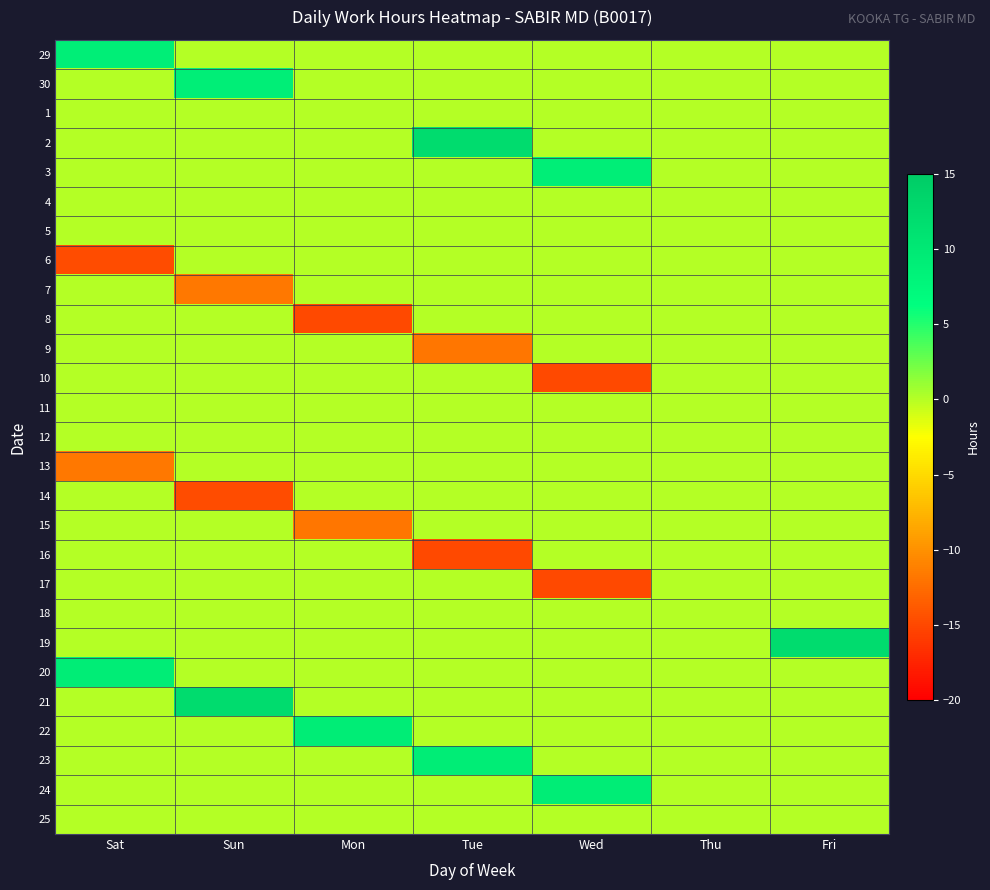

Reading left to right, list all the values displayed in this chart.

29: Sat=9.1	Sun=0.0	Mon=0.0	Tue=0.0	Wed=0.0	Thu=0.0	Fri=0.0
30: Sat=0.0	Sun=9.1	Mon=0.0	Tue=0.0	Wed=0.0	Thu=0.0	Fri=0.0
1: Sat=0.0	Sun=0.0	Mon=0.0	Tue=0.0	Wed=0.0	Thu=0.0	Fri=0.0
2: Sat=0.0	Sun=0.0	Mon=0.0	Tue=12.1	Wed=0.0	Thu=0.0	Fri=0.0
3: Sat=0.0	Sun=0.0	Mon=0.0	Tue=0.0	Wed=9.1	Thu=0.0	Fri=0.0
4: Sat=0.0	Sun=0.0	Mon=0.0	Tue=0.0	Wed=0.0	Thu=0.0	Fri=0.0
5: Sat=0.0	Sun=0.0	Mon=0.0	Tue=0.0	Wed=0.0	Thu=0.0	Fri=0.0
6: Sat=-14.7	Sun=0.0	Mon=0.0	Tue=0.0	Wed=0.0	Thu=0.0	Fri=0.0
7: Sat=0.0	Sun=-11.7	Mon=0.0	Tue=0.0	Wed=0.0	Thu=0.0	Fri=0.0
8: Sat=0.0	Sun=0.0	Mon=-14.8	Tue=0.0	Wed=0.0	Thu=0.0	Fri=0.0
9: Sat=0.0	Sun=0.0	Mon=0.0	Tue=-11.8	Wed=0.0	Thu=0.0	Fri=0.0
10: Sat=0.0	Sun=0.0	Mon=0.0	Tue=0.0	Wed=-14.8	Thu=0.0	Fri=0.0
11: Sat=0.0	Sun=0.0	Mon=0.0	Tue=0.0	Wed=0.0	Thu=0.0	Fri=0.0
12: Sat=0.0	Sun=0.0	Mon=0.0	Tue=0.0	Wed=0.0	Thu=0.0	Fri=0.0
13: Sat=-11.8	Sun=0.0	Mon=0.0	Tue=0.0	Wed=0.0	Thu=0.0	Fri=0.0
14: Sat=0.0	Sun=-14.8	Mon=0.0	Tue=0.0	Wed=0.0	Thu=0.0	Fri=0.0
15: Sat=0.0	Sun=0.0	Mon=-11.8	Tue=0.0	Wed=0.0	Thu=0.0	Fri=0.0
16: Sat=0.0	Sun=0.0	Mon=0.0	Tue=-14.9	Wed=0.0	Thu=0.0	Fri=0.0
17: Sat=0.0	Sun=0.0	Mon=0.0	Tue=0.0	Wed=-14.8	Thu=0.0	Fri=0.0
18: Sat=0.0	Sun=0.0	Mon=0.0	Tue=0.0	Wed=0.0	Thu=0.0	Fri=0.0
19: Sat=0.0	Sun=0.0	Mon=0.0	Tue=0.0	Wed=0.0	Thu=0.0	Fri=12.1
20: Sat=9.1	Sun=0.0	Mon=0.0	Tue=0.0	Wed=0.0	Thu=0.0	Fri=0.0
21: Sat=0.0	Sun=12.1	Mon=0.0	Tue=0.0	Wed=0.0	Thu=0.0	Fri=0.0
22: Sat=0.0	Sun=0.0	Mon=9.2	Tue=0.0	Wed=0.0	Thu=0.0	Fri=0.0
23: Sat=0.0	Sun=0.0	Mon=0.0	Tue=9.2	Wed=0.0	Thu=0.0	Fri=0.0
24: Sat=0.0	Sun=0.0	Mon=0.0	Tue=0.0	Wed=9.2	Thu=0.0	Fri=0.0
25: Sat=0.0	Sun=0.0	Mon=0.0	Tue=0.0	Wed=0.0	Thu=0.0	Fri=0.0